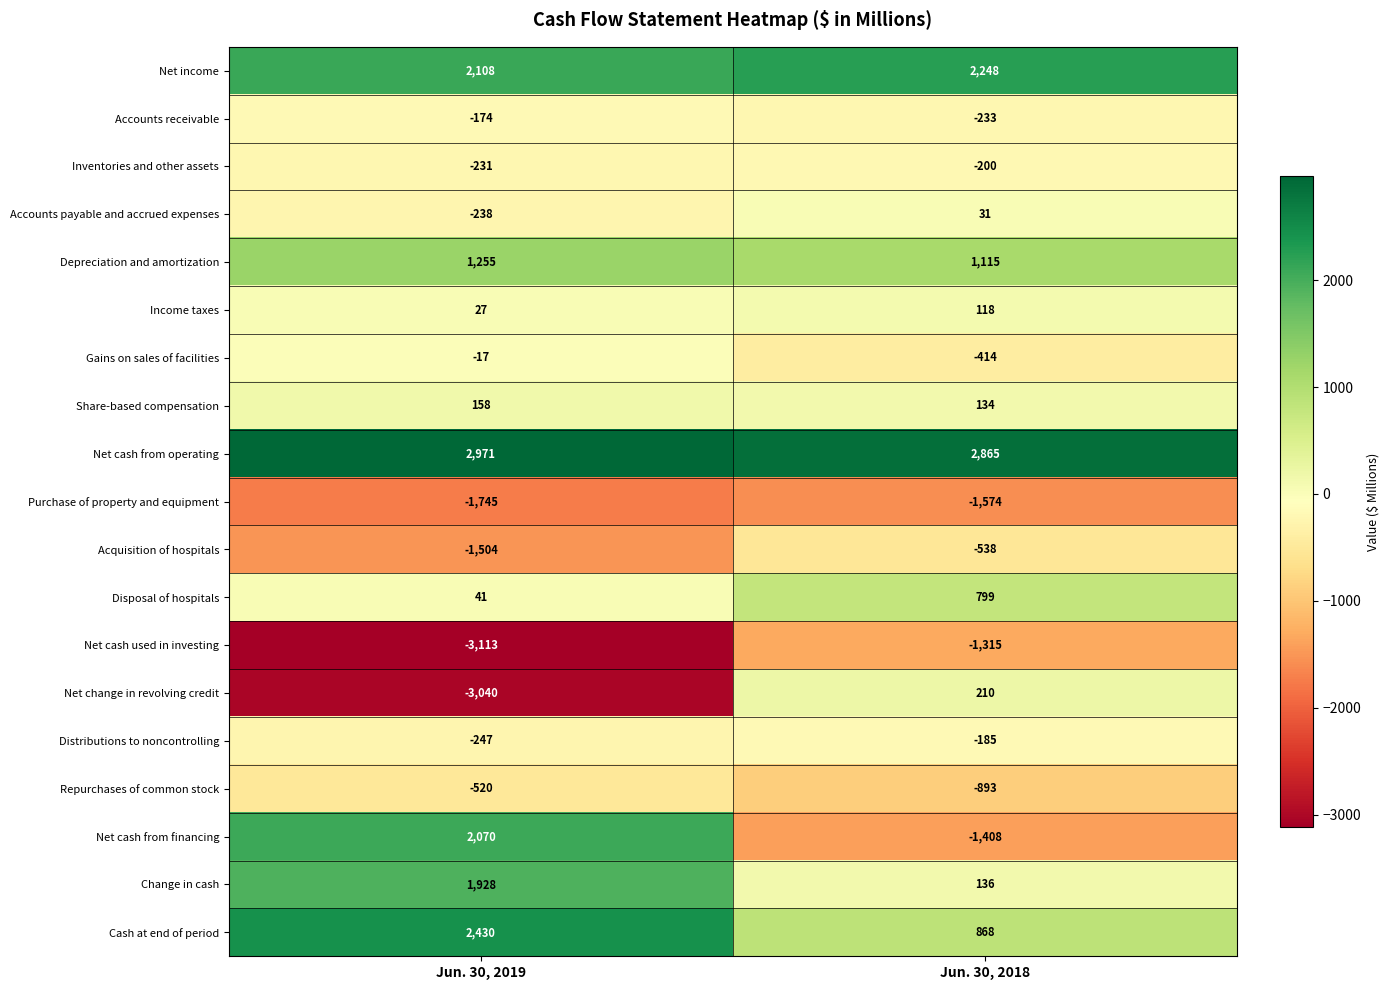

At which label is Inventories and other assets closest to -215?

Jun. 30, 2018